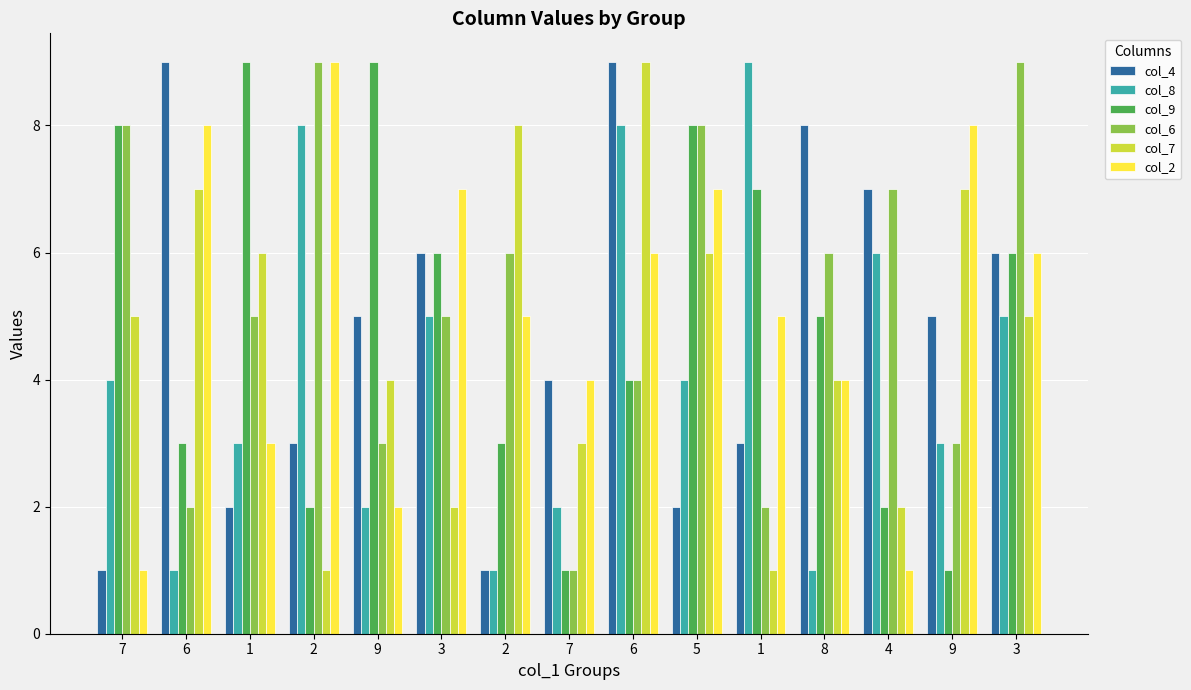

Reading right to left, list all the values displayed in this chart.

col_4: 3=6	9=5	4=7	8=8	1=3	5=2	6=9	7=4	2=1	3=6	9=5	2=3	1=2	6=9	7=1
col_8: 3=5	9=3	4=6	8=1	1=9	5=4	6=8	7=2	2=1	3=5	9=2	2=8	1=3	6=1	7=4
col_9: 3=6	9=1	4=2	8=5	1=7	5=8	6=4	7=1	2=3	3=6	9=9	2=2	1=9	6=3	7=8
col_6: 3=9	9=3	4=7	8=6	1=2	5=8	6=4	7=1	2=6	3=5	9=3	2=9	1=5	6=2	7=8
col_7: 3=5	9=7	4=2	8=4	1=1	5=6	6=9	7=3	2=8	3=2	9=4	2=1	1=6	6=7	7=5
col_2: 3=6	9=8	4=1	8=4	1=5	5=7	6=6	7=4	2=5	3=7	9=2	2=9	1=3	6=8	7=1